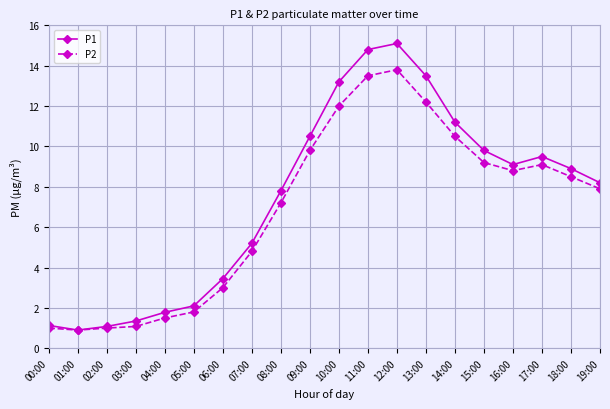

Is the value of P2 at 13:00 greater than the value of P1 at 15:00?

Yes